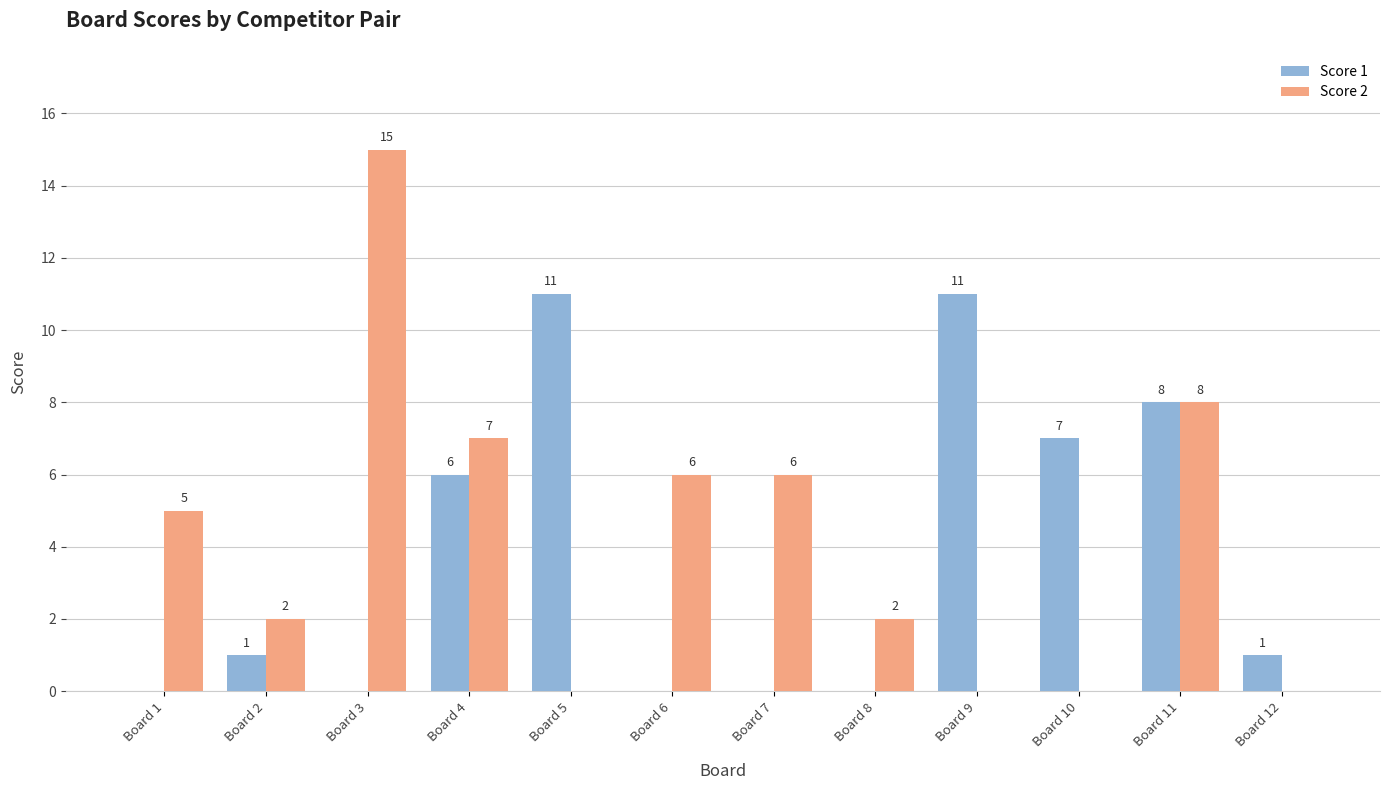

The Score 2 series shows 10 at Board 12. True or false?

False